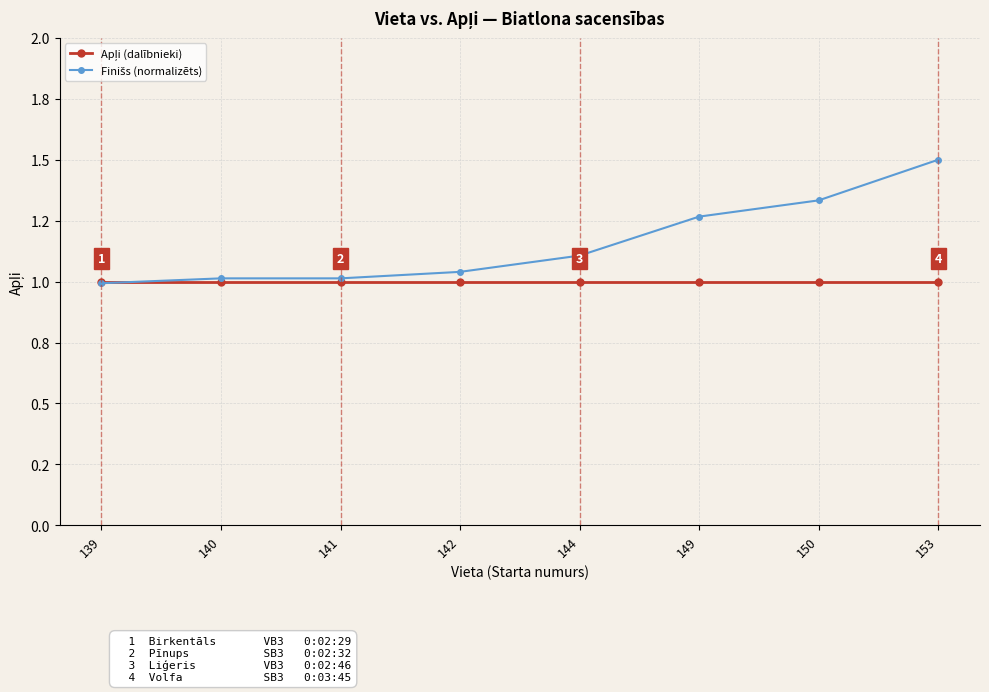

After their last crossing, which series has the higher values: Apļi (dalībnieki) or Finišs (normalizēts)?

Finišs (normalizēts)